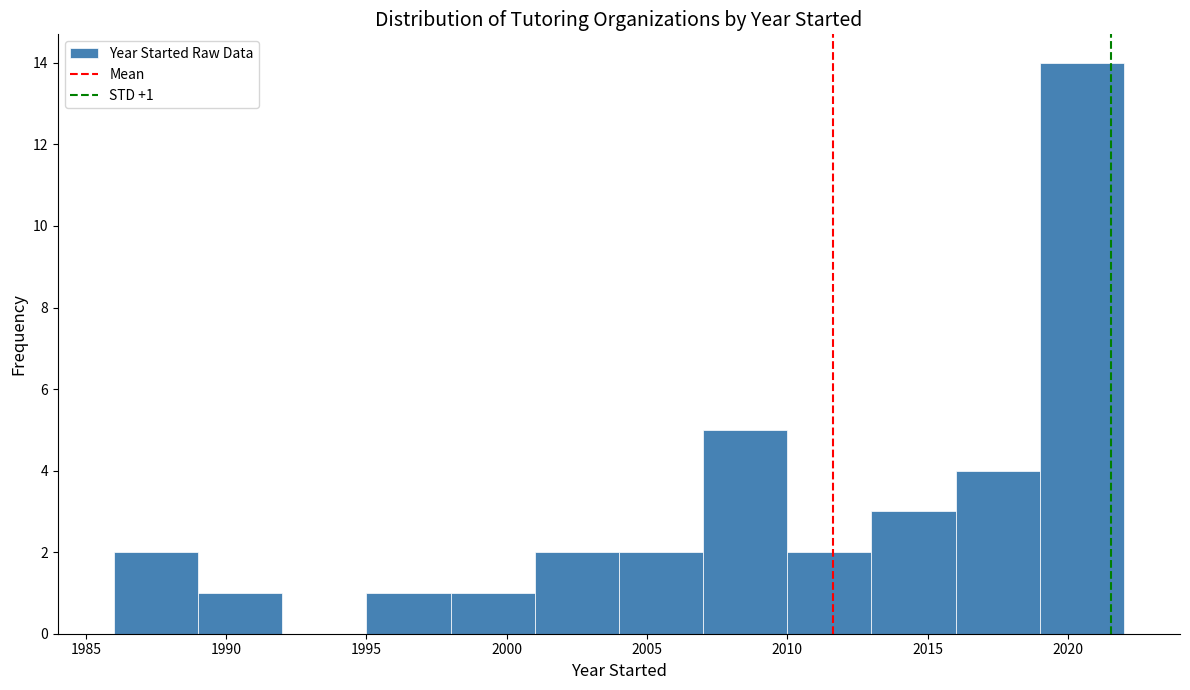

Which range on the x-axis has the tallest bar?

2019 to 2022